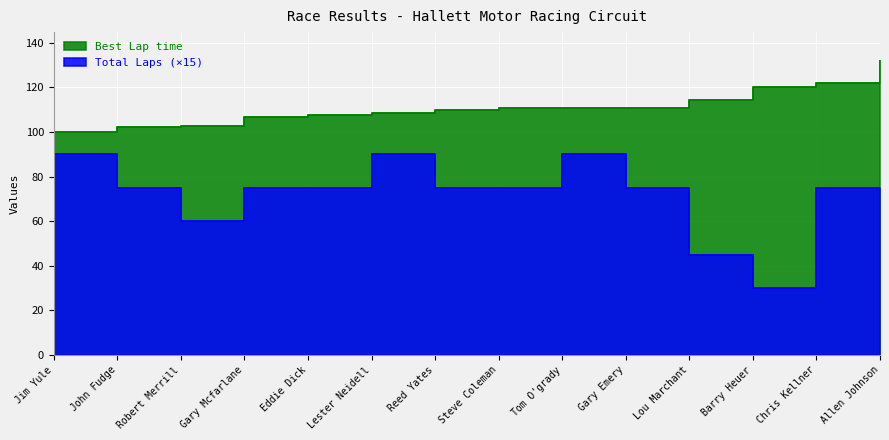

What is the value of the Total Laps point at the 7th from the left?

75.0